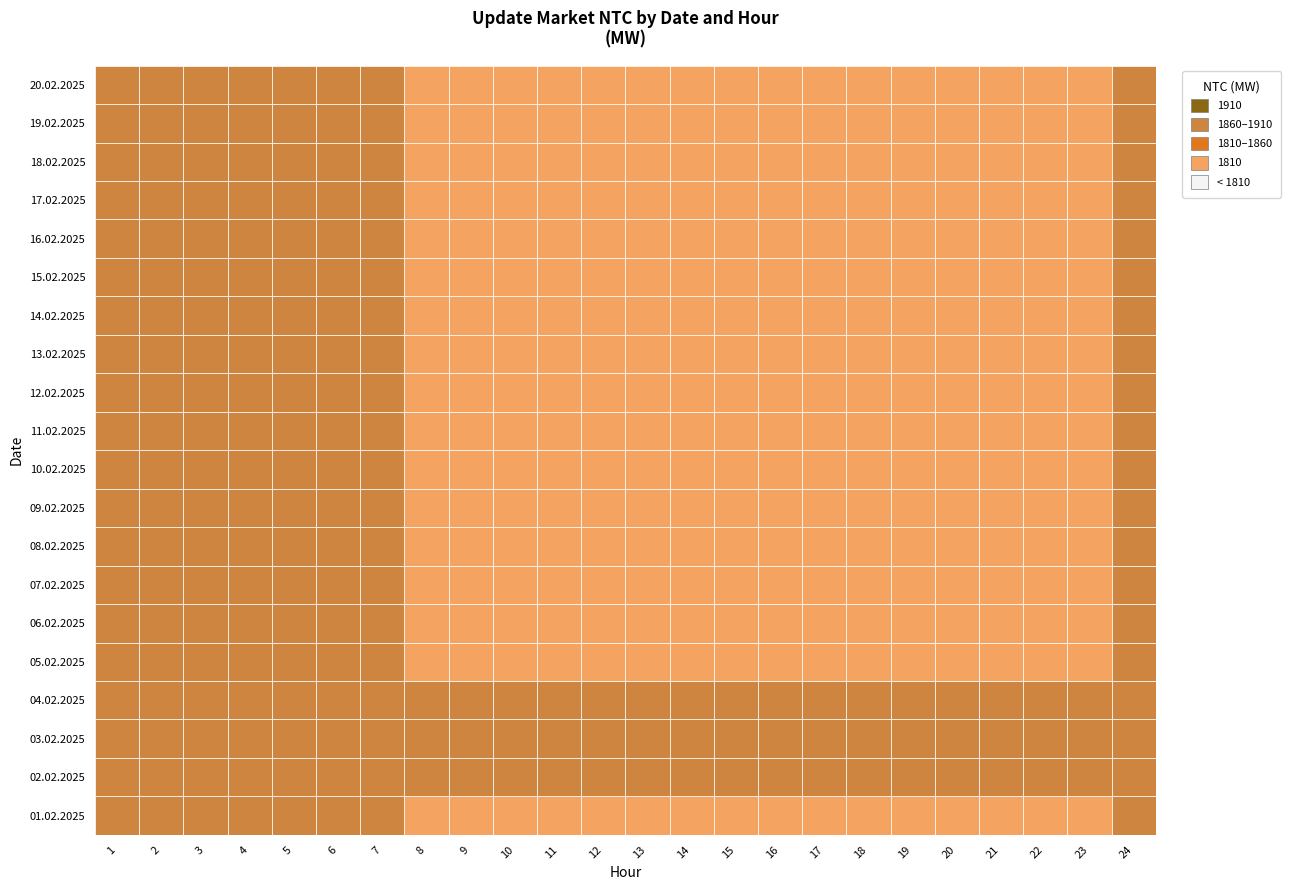

How many distinct data groups are displayed?

20